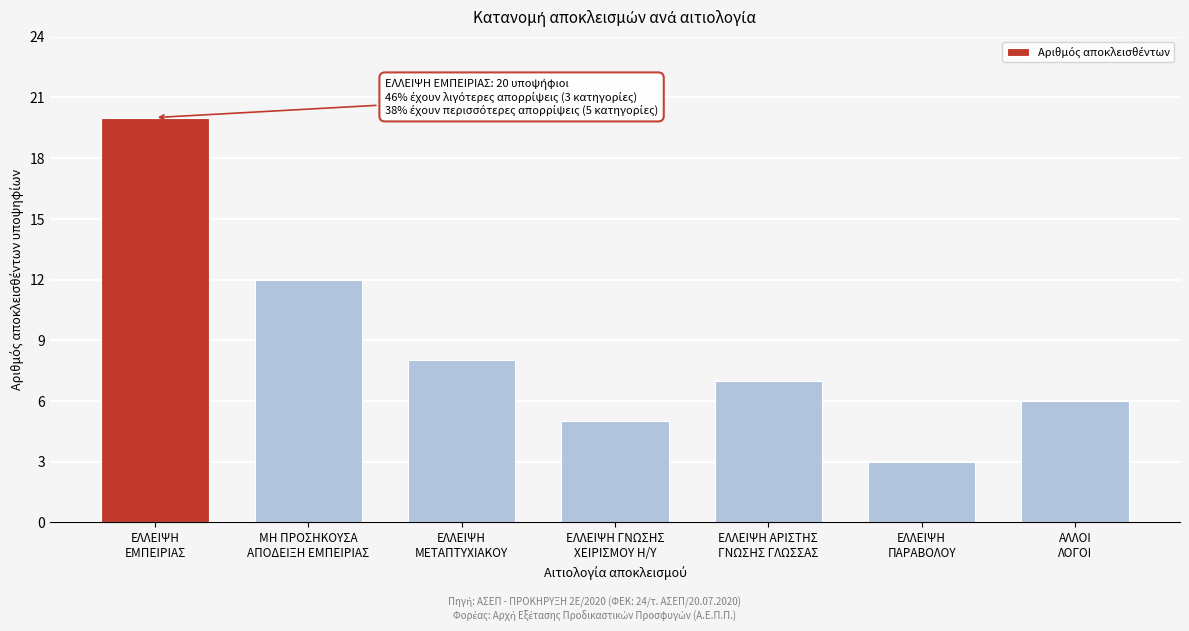

Reading right to left, extract all data points from this chart.

6	3	7	5	8	12	20